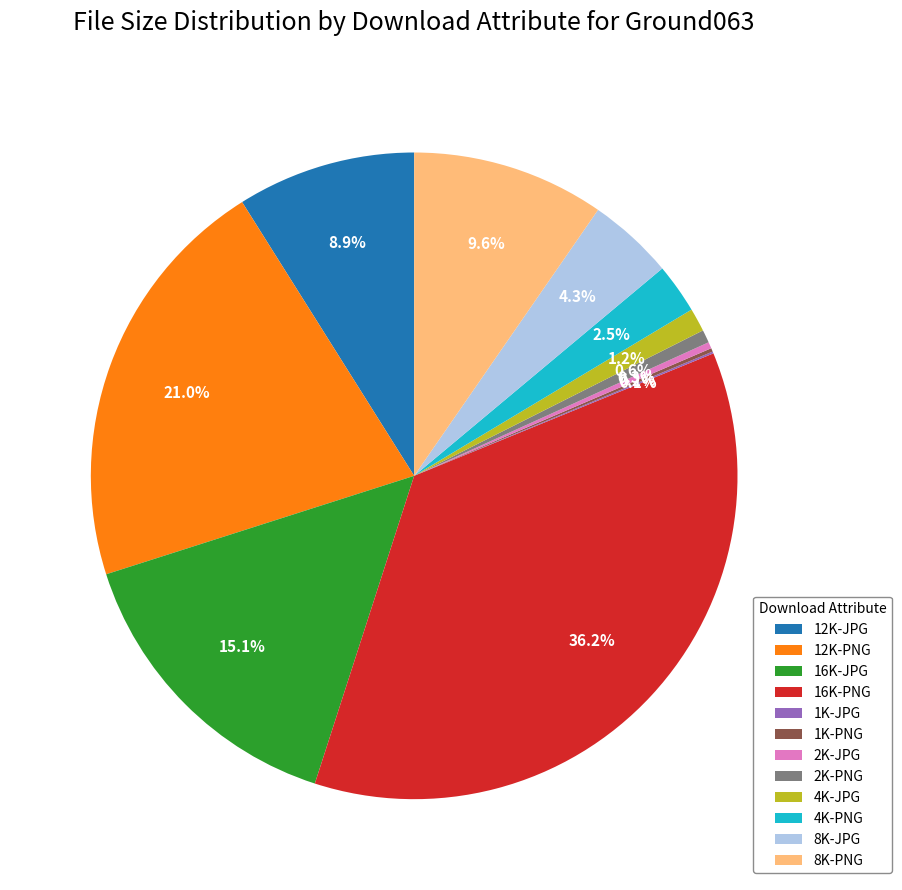

Which slice is the largest?

16K-PNG